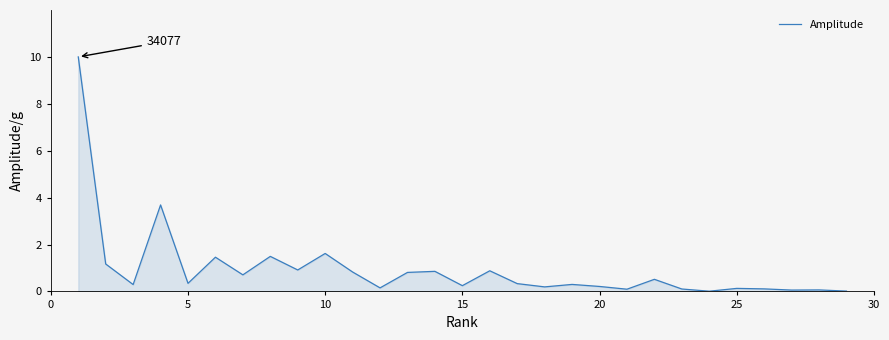

What is the sum of all values?

27.6